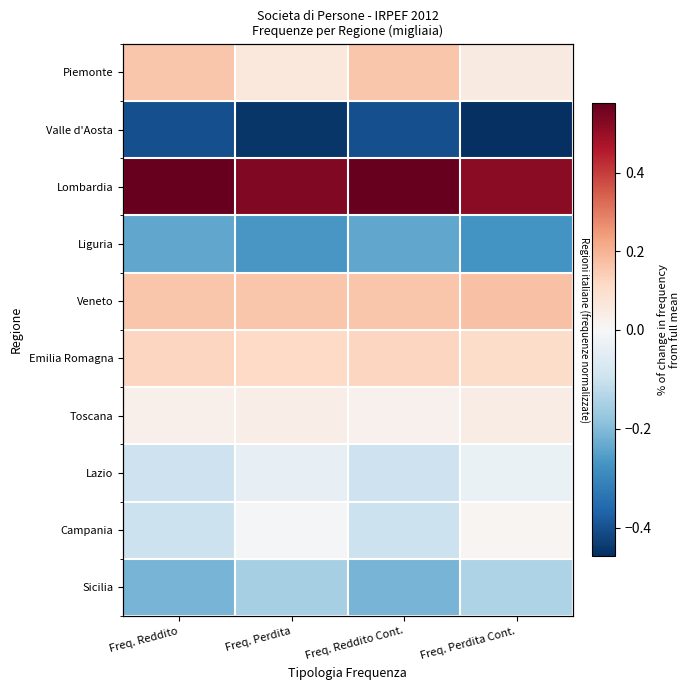

List the labels in order of Lombardia value, largest first.

Freq. Reddito, Freq. Reddito Cont., Freq. Perdita, Freq. Perdita Cont.